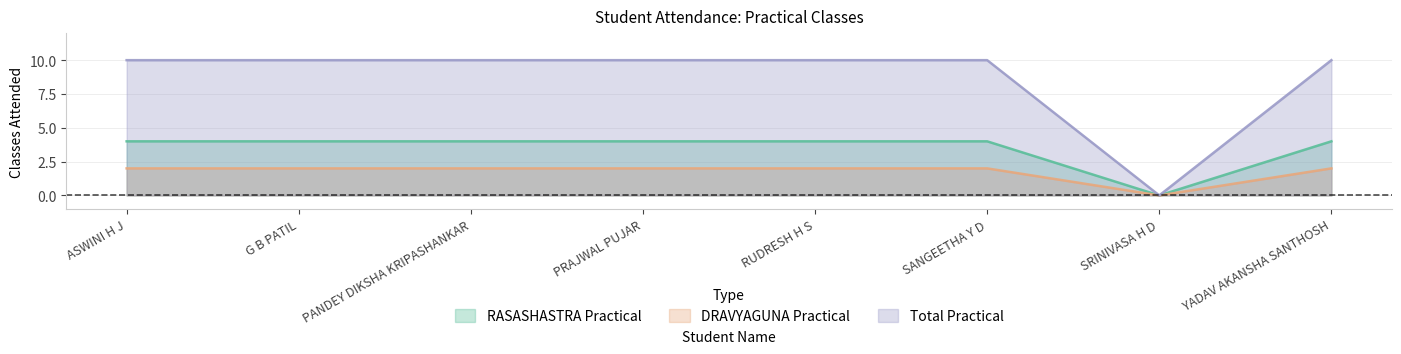

Which category has the lowest value across all series?

SRINIVASA H D